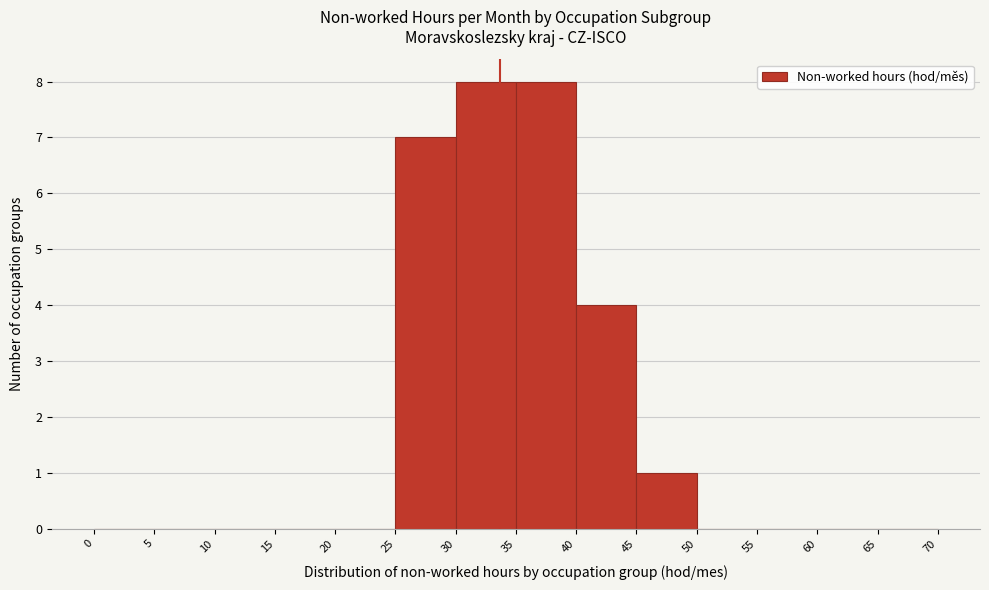

Reading left to right, transcribe this chart: for each bar, give the range it covers on the x-axis and its height. The values are not printed on the chart, so give them approximately, as read against the axis.

0 to 5: 0
5 to 10: 0
10 to 15: 0
15 to 20: 0
20 to 25: 0
25 to 30: 7
30 to 35: 8
35 to 40: 8
40 to 45: 4
45 to 50: 1
50 to 55: 0
55 to 60: 0
60 to 65: 0
65 to 70: 0